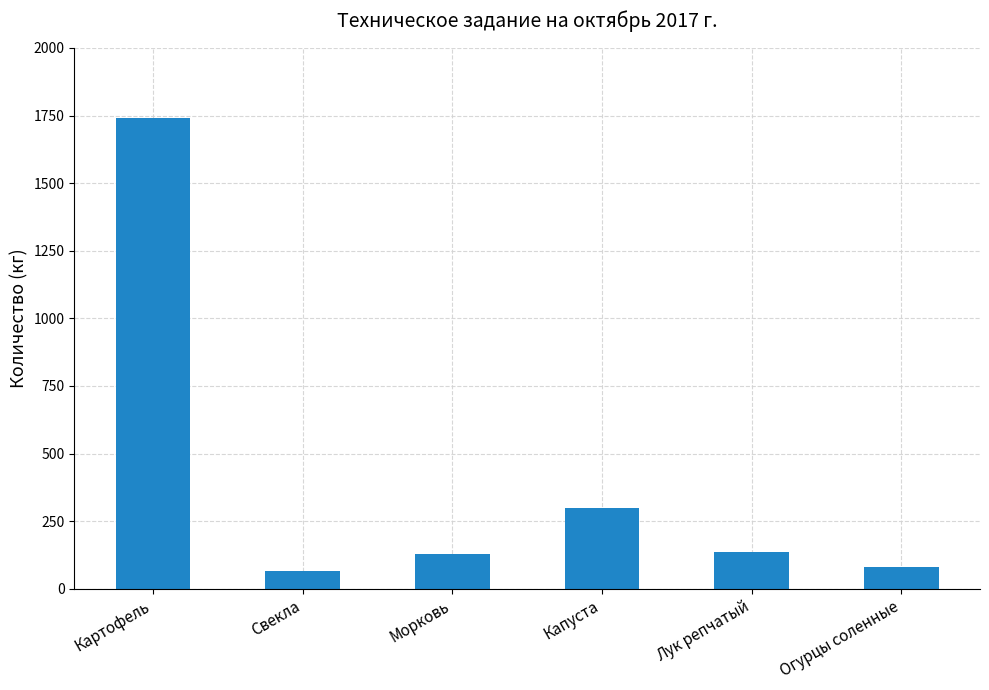

At which label does the data first exceed 135?

Картофель